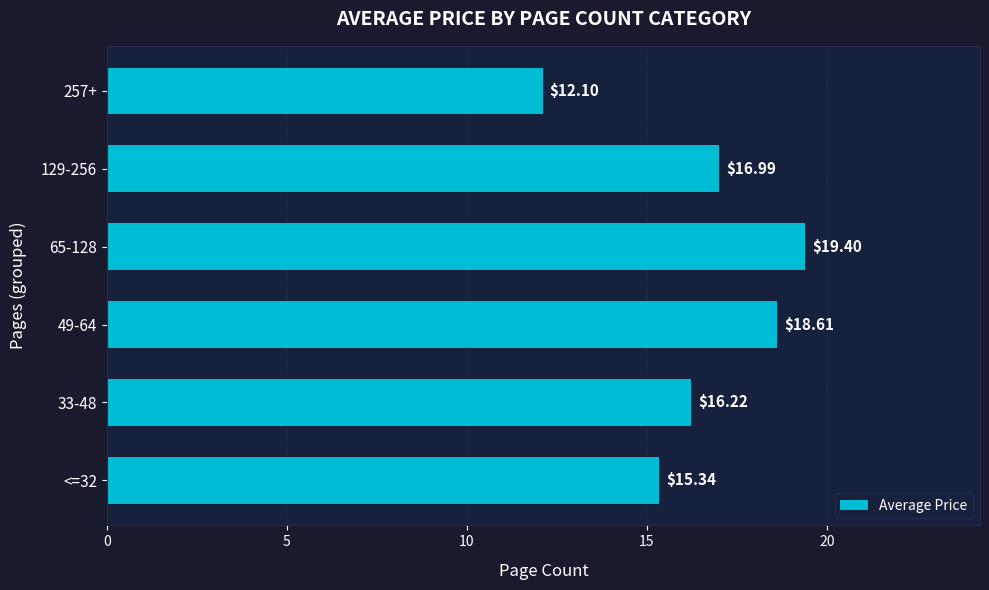

Rank the categories by value from lowest to highest.

257+, <=32, 33-48, 129-256, 49-64, 65-128